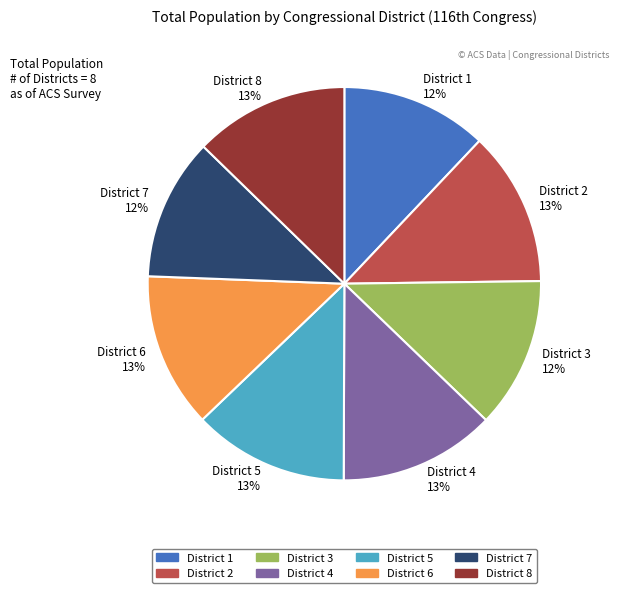

To the nearest percent, what portion does District 5 13% represent?

13%